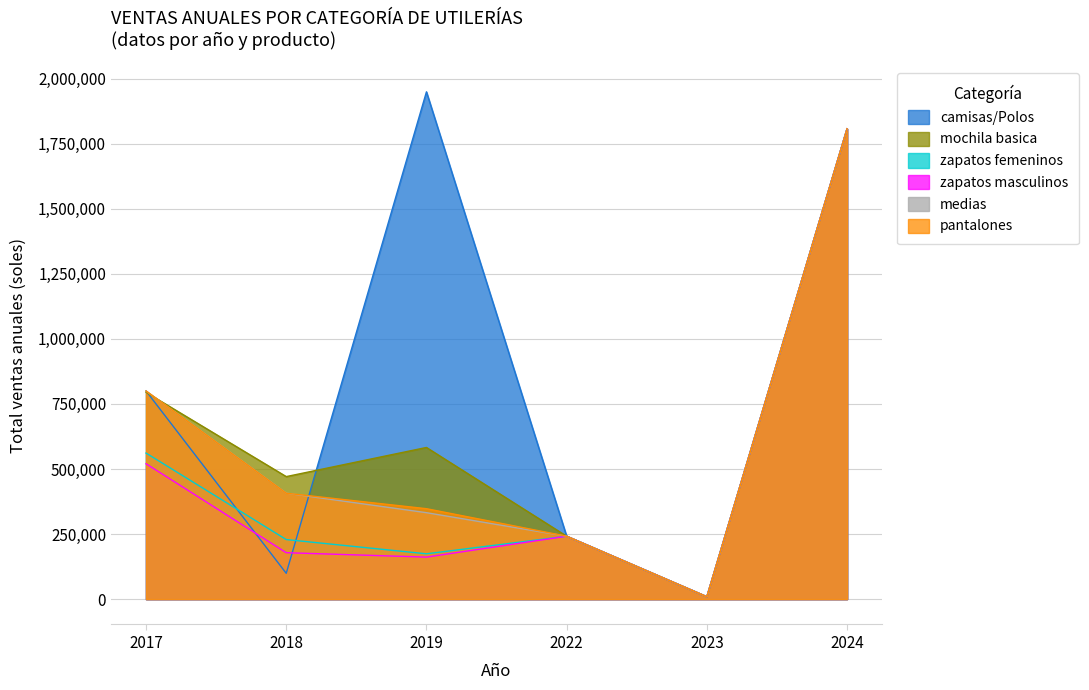

Is it true that pantalones equals 1807340 at 2024?

True